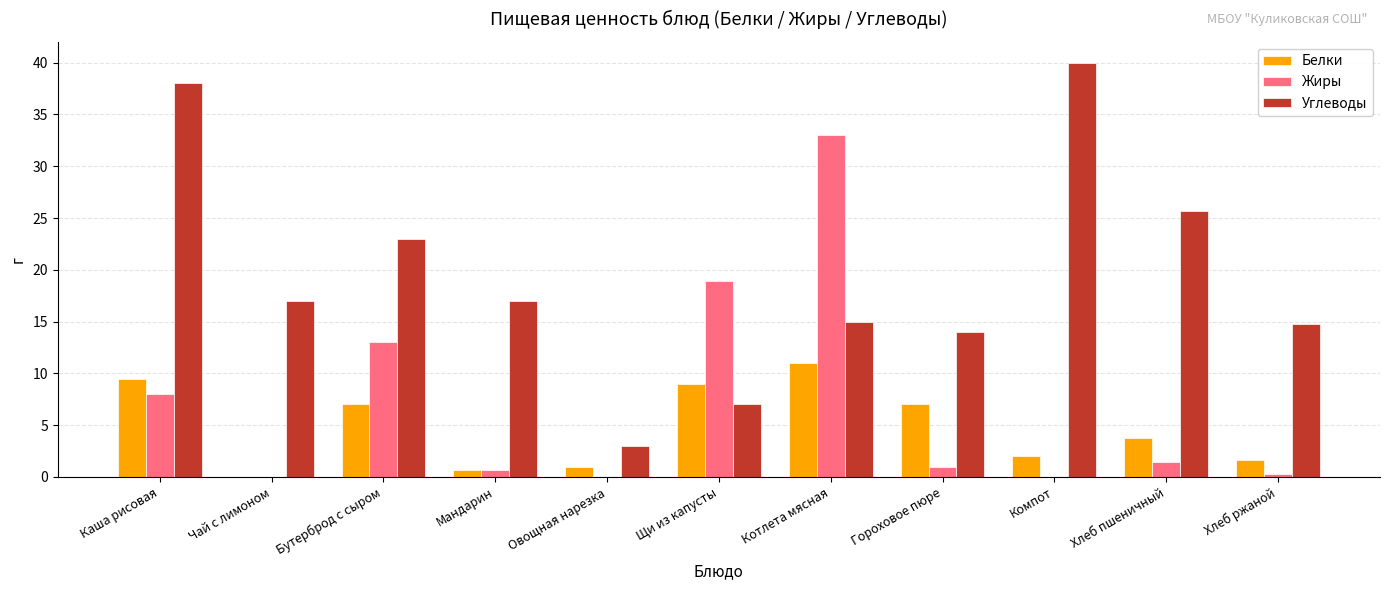

Between Чай с лимоном and Хлеб пшеничный, which series saw the biggest shift?

Углеводы